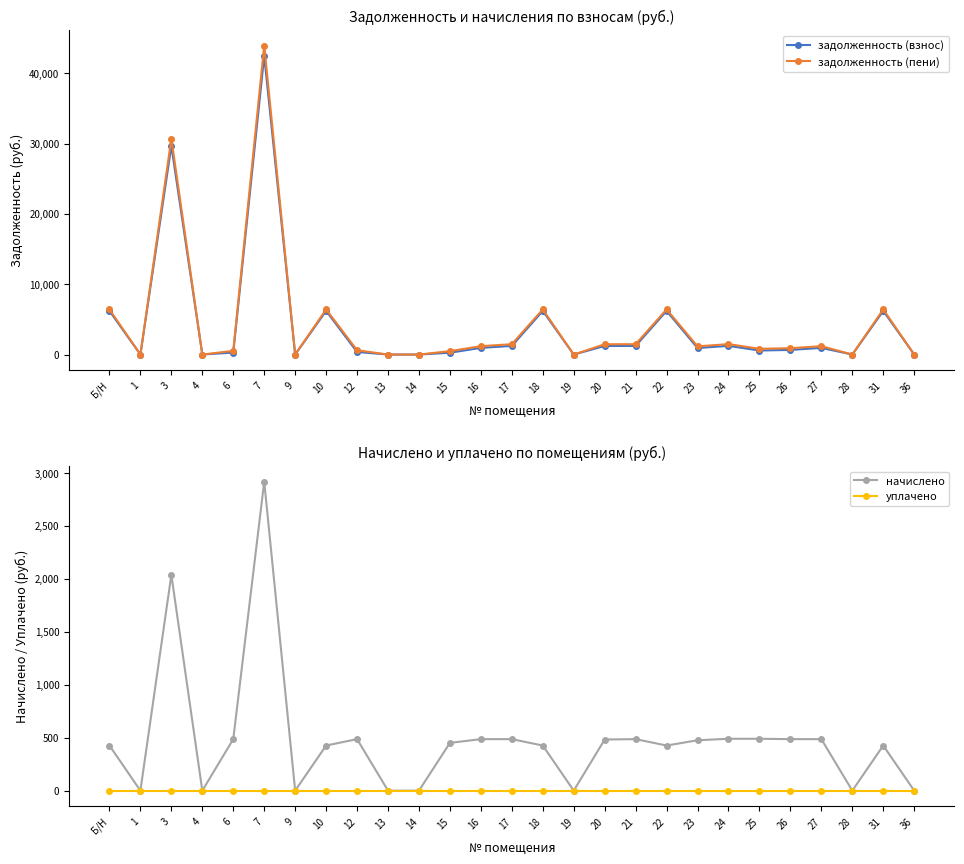

True or false: начислено and задолженность (пени) cross at least once.

False